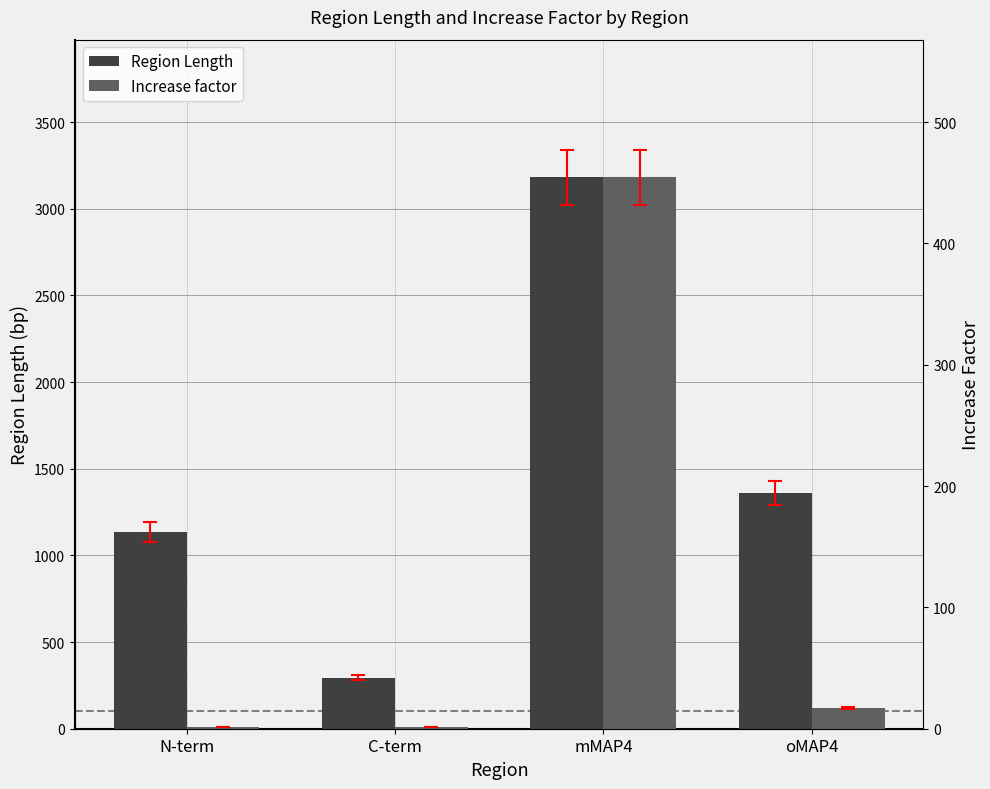

List the labels in order of Increase factor value, largest first.

mMAP4, oMAP4, N-term, C-term